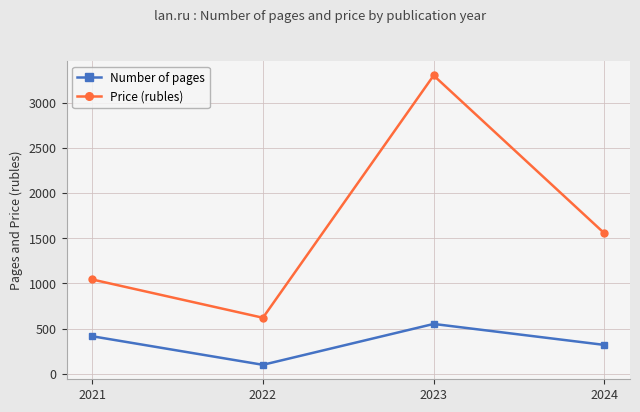

Where is Number of pages nearest to the value 326?

2024